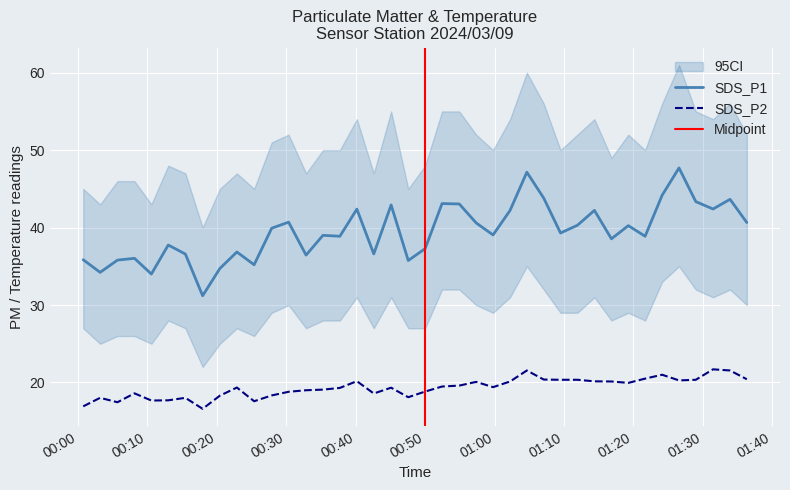

What is the lowest value of the SDS_P2 series?

16.6